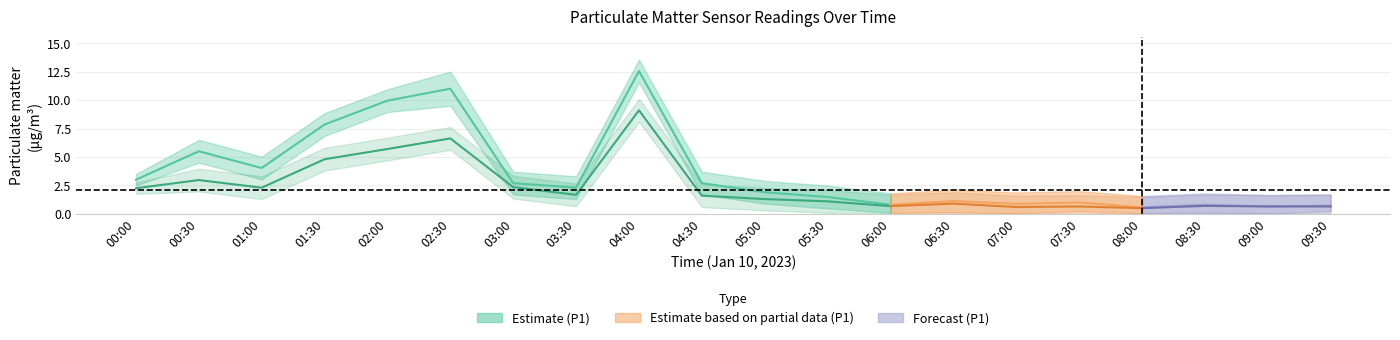

True or false: P2_lower has a value of 0.0 at 07:30.

False